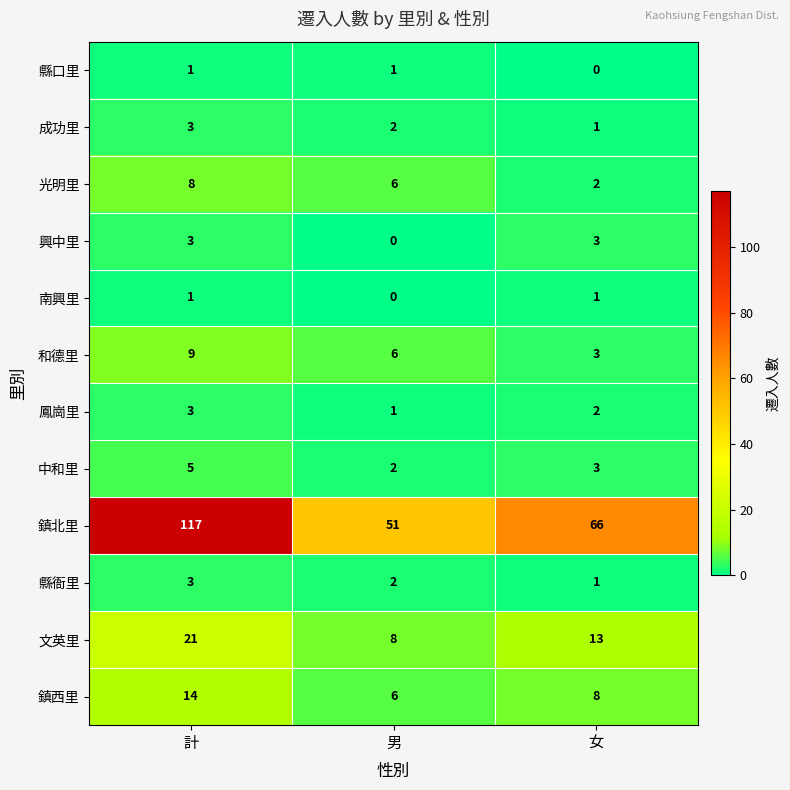

Count the 縣口里 values in the range 0 to 1.

3